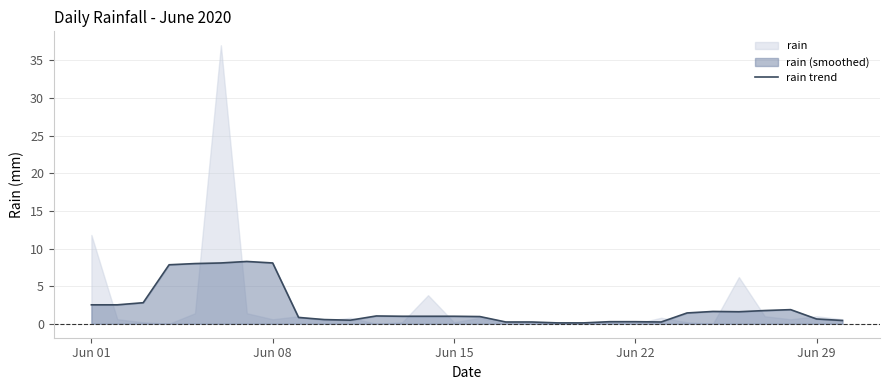

What is the maximum value for rain trend?

8.3